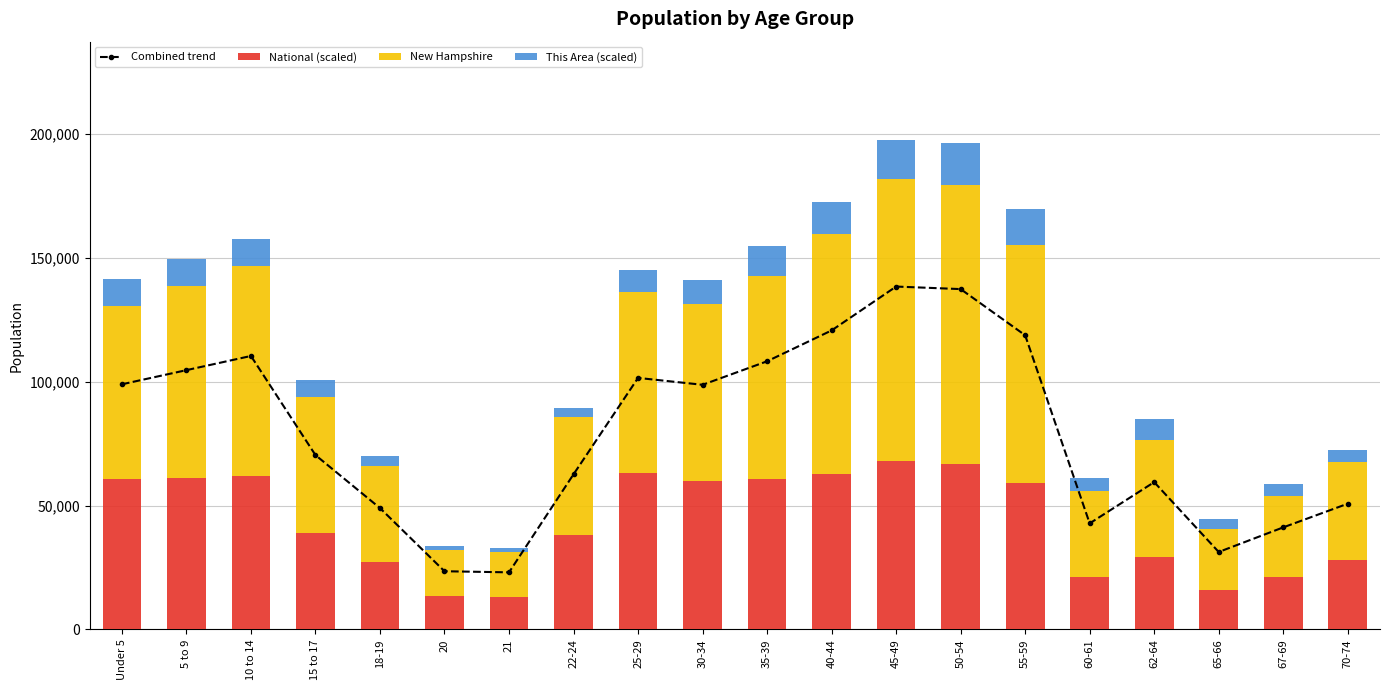

Where does the Combined trend series first go above 98785?

Under 5